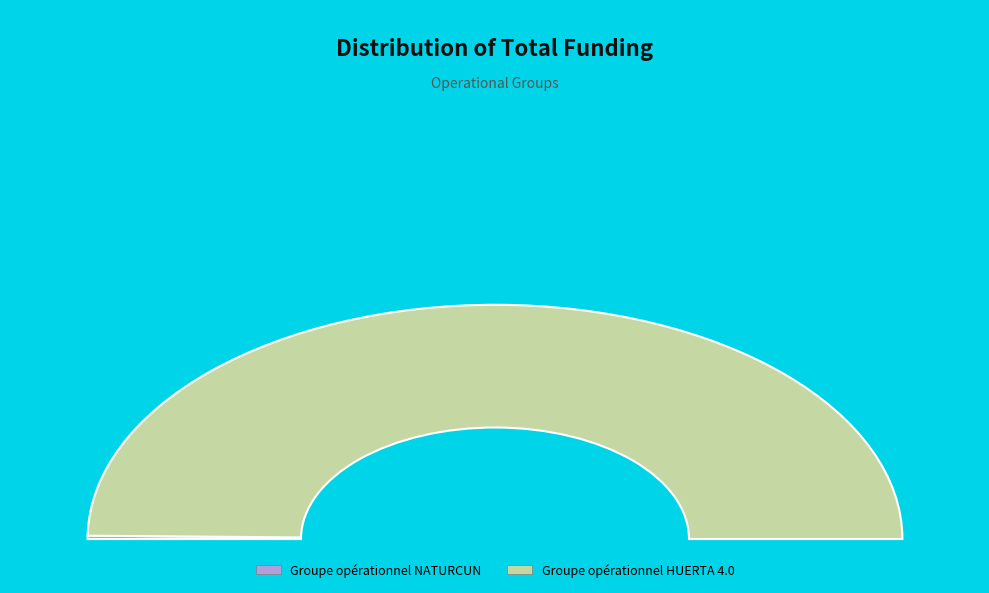

Which category has the biggest portion of the pie?

Groupe opérationnel HUERTA 4.0